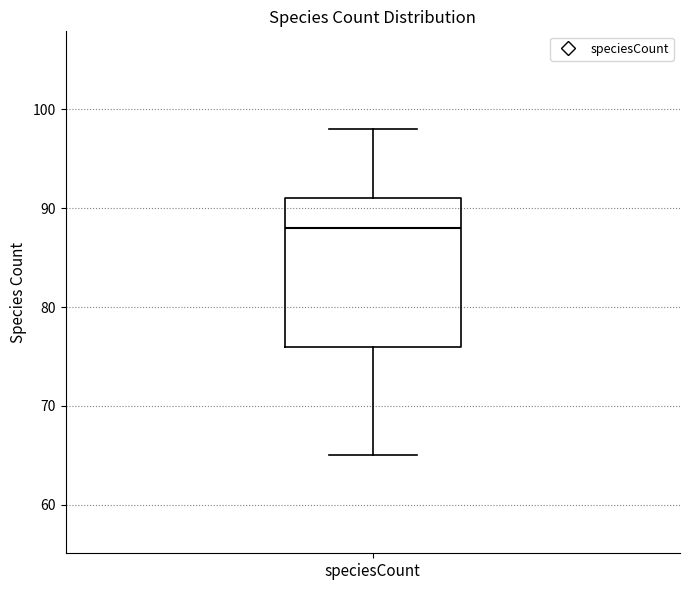

Where does the lower whisker of the box for speciesCount end on the y-axis? The values are not printed on the chart, so give them approximately, as read against the axis.

65